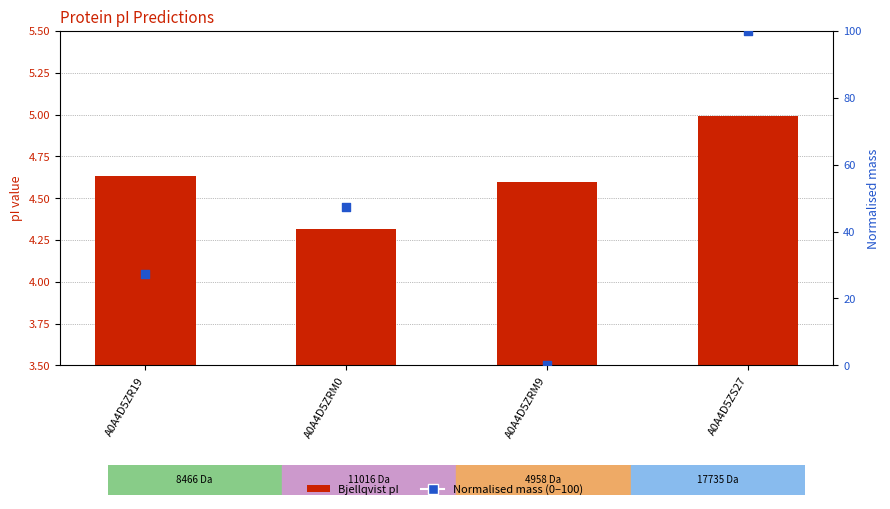

What are all the series names shown in the legend?

Bjellqvist pI, Normalised mass (0–100)